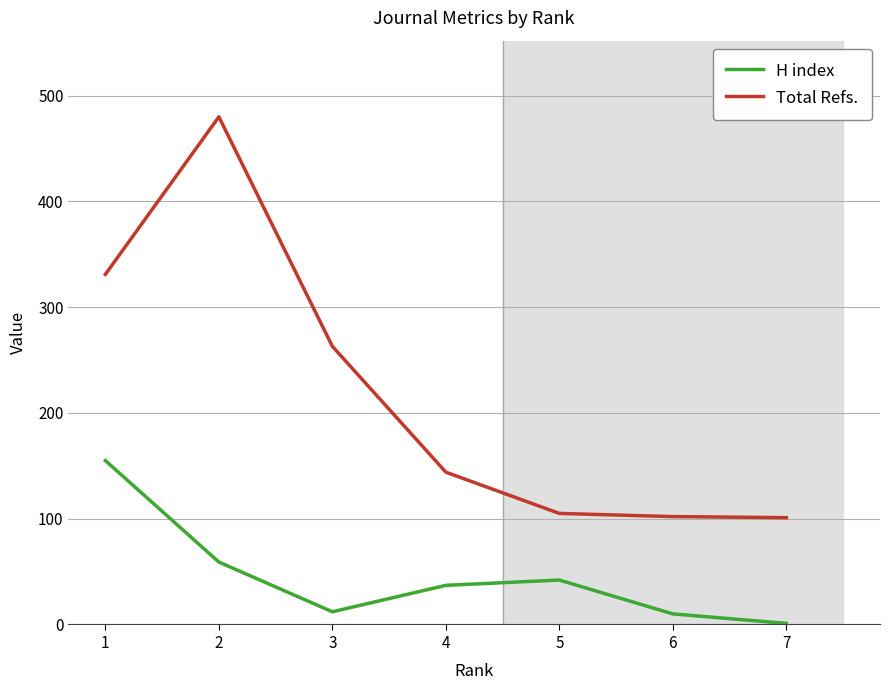

Which series has the largest total across all categories?

Total Refs.